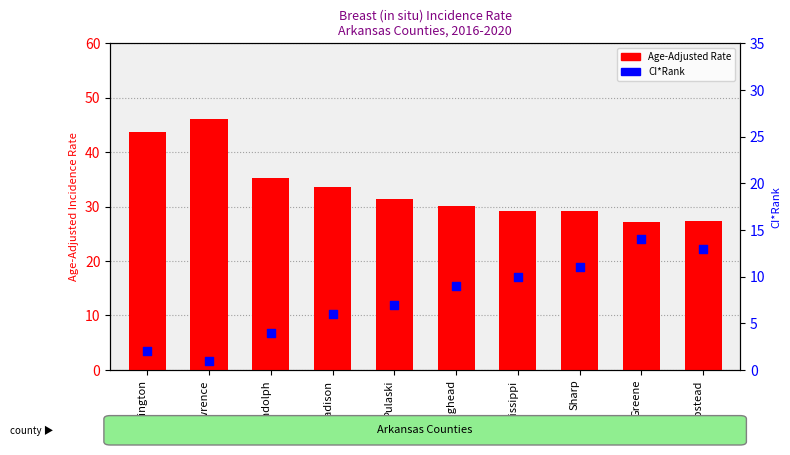

Which series has the largest total across all categories?

Age-Adjusted Rate